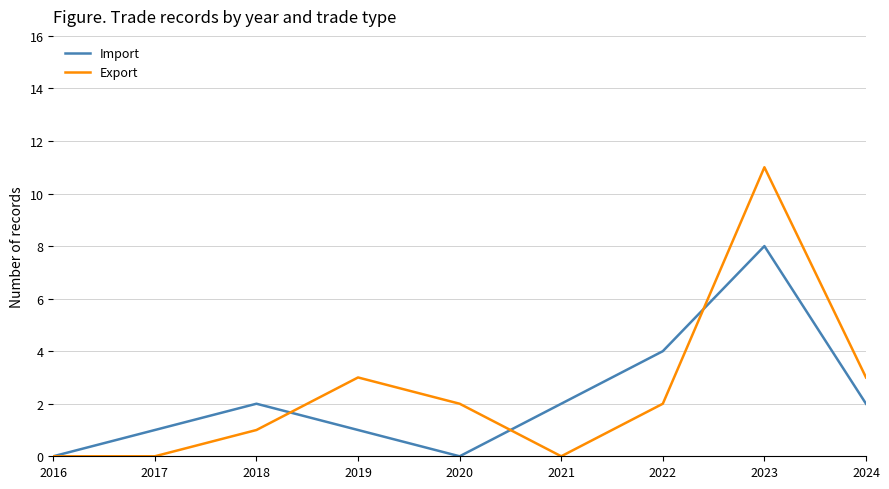

Read the Export value at 2023.

11